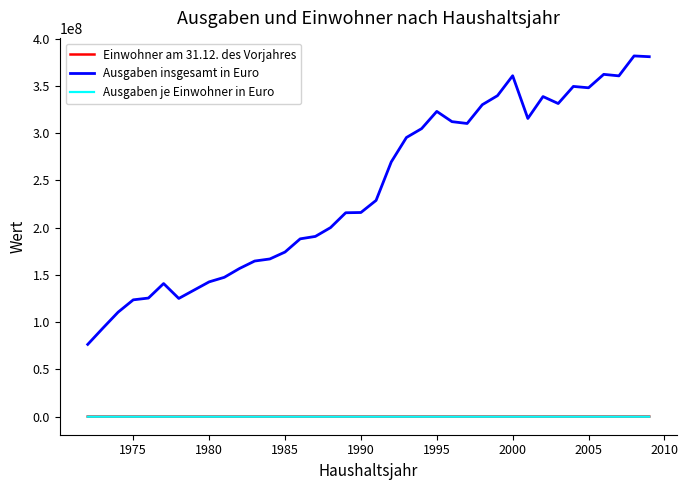

What is the greatest value displayed?

381730000